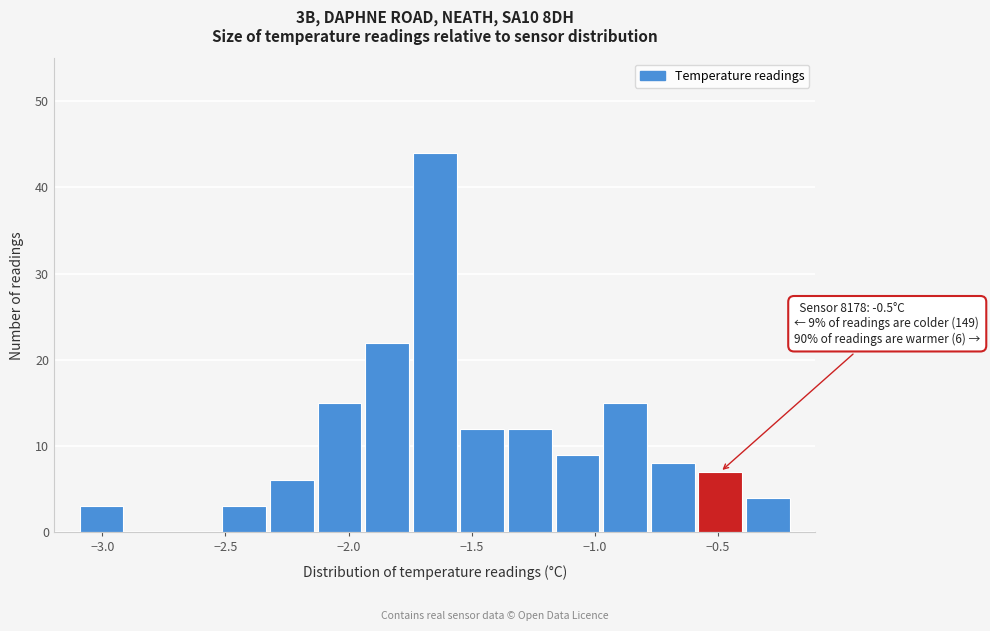

Around what value on the x-axis is the tallest bar? Give the approximate position of its centre, as read against the axis.

-1.65